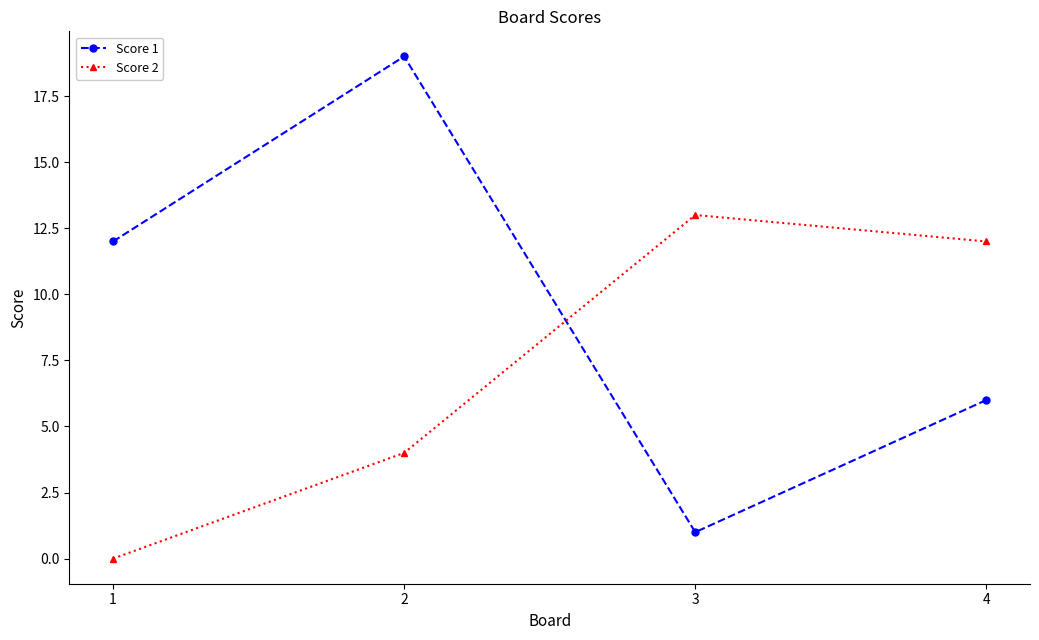

What is the average value of the Score 2 series?

7